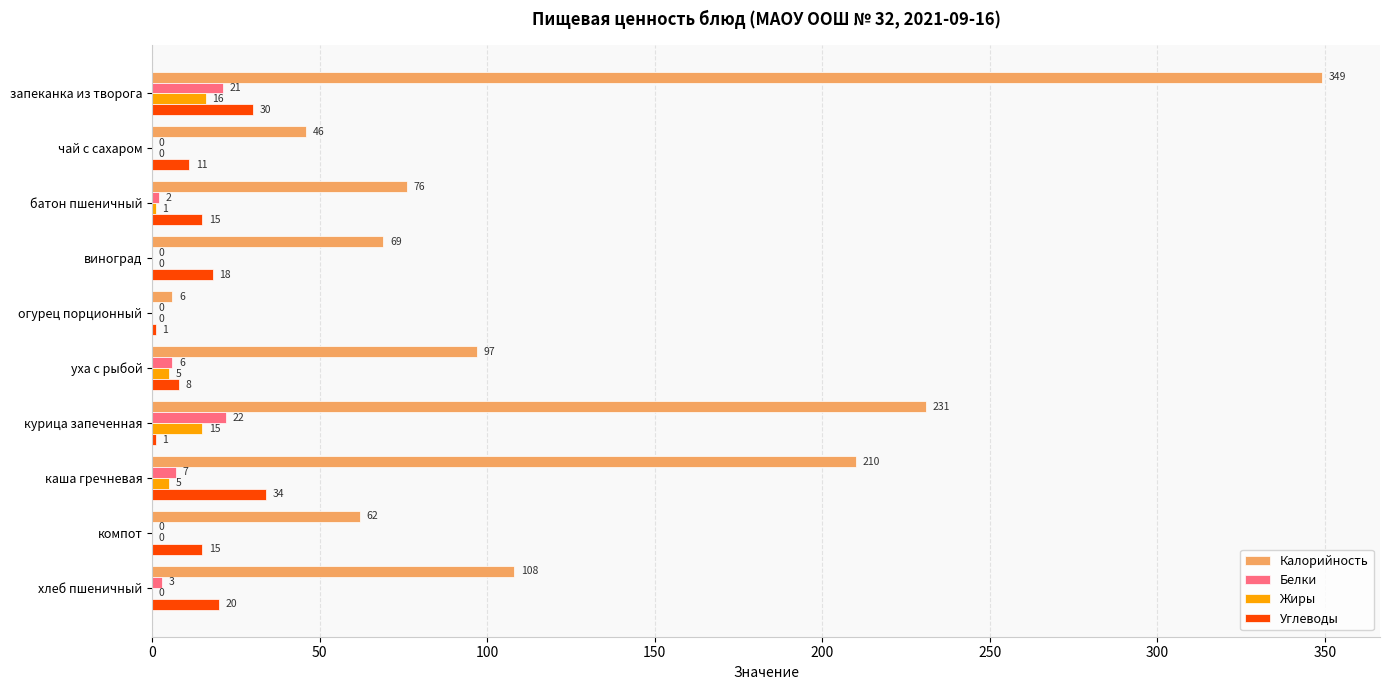

How many series are shown in this chart?

4